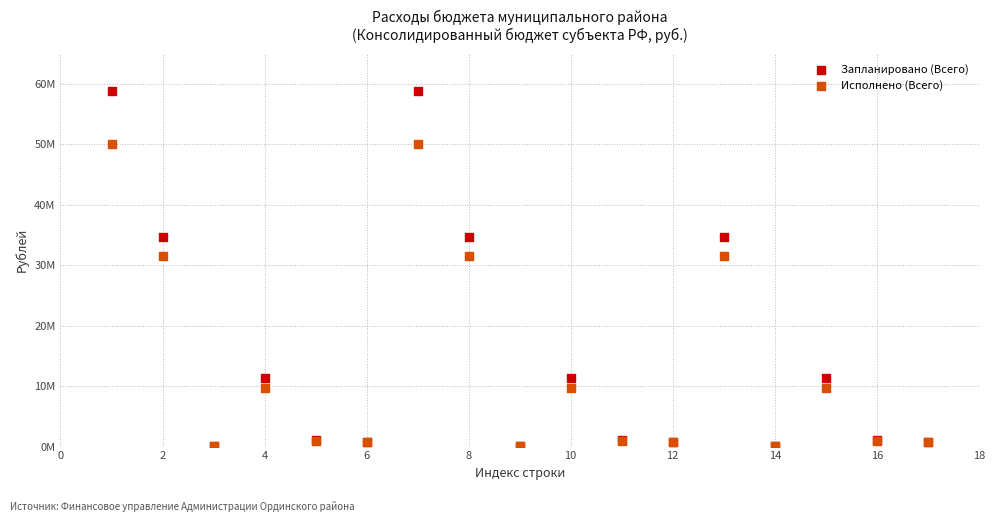

What are all the series names shown in the legend?

Запланировано (Всего), Исполнено (Всего)